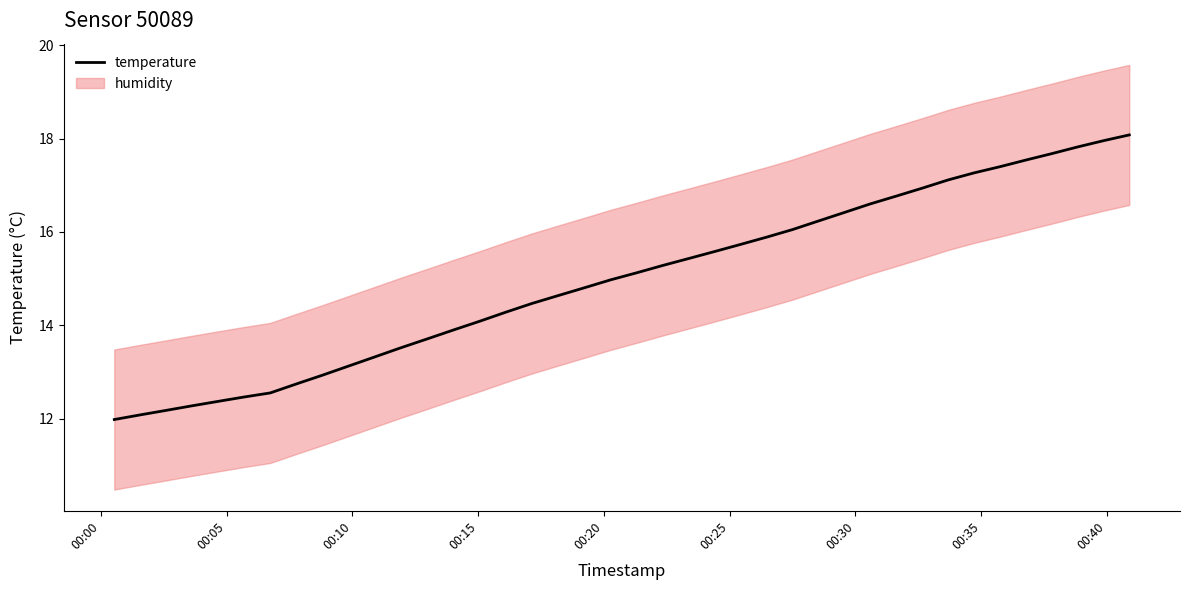

Reading left to right, transcribe all the data shown in this chart.

12.0	12.1	12.2	12.3	12.4	12.5	12.6	12.7	12.9	13.1	13.3	13.5	13.7	13.9	14.1	14.3	14.5	14.6	14.8	15.0	15.1	15.3	15.4	15.6	15.7	15.9	16.1	16.2	16.4	16.6	16.8	16.9	17.1	17.3	17.4	17.5	17.7	17.8	18.0	18.1